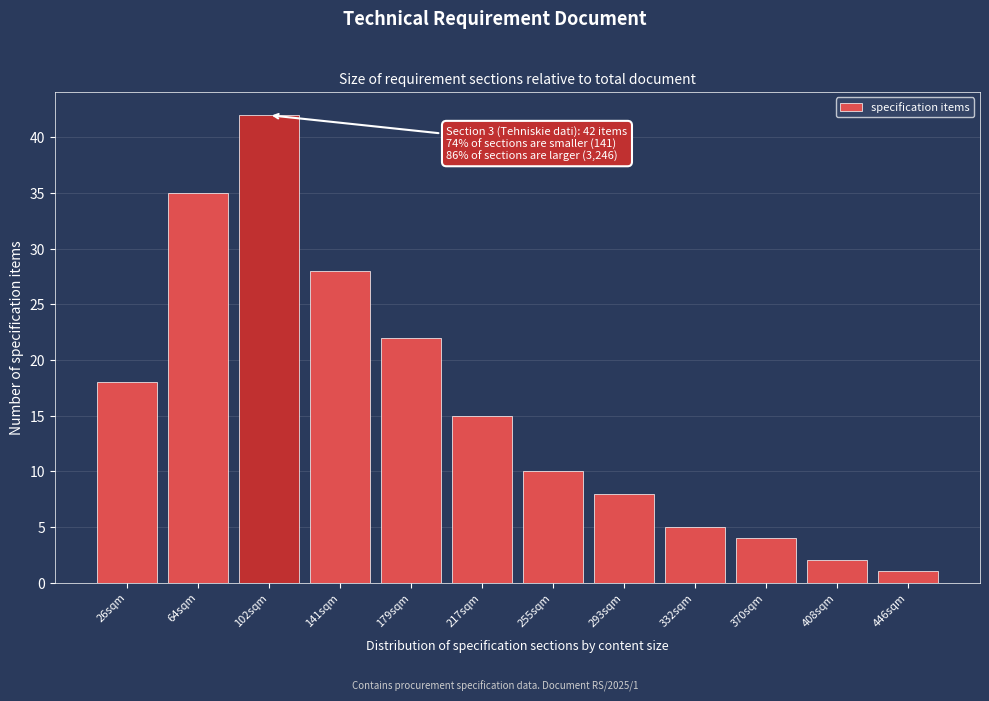

Reading left to right, extract all data points from this chart.

26sqm=18	64sqm=35	102sqm=42	141sqm=28	179sqm=22	217sqm=15	255sqm=10	293sqm=8	332sqm=5	370sqm=4	408sqm=2	446sqm=1